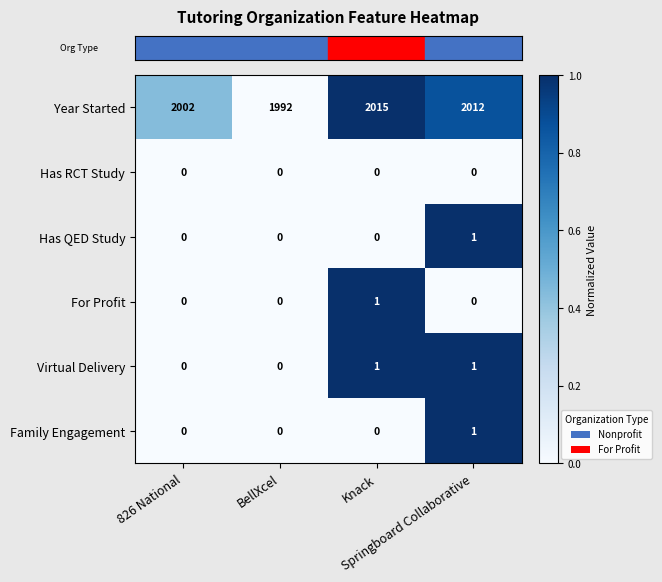

Count the Year Started values in the range 2002 to 2015.

3